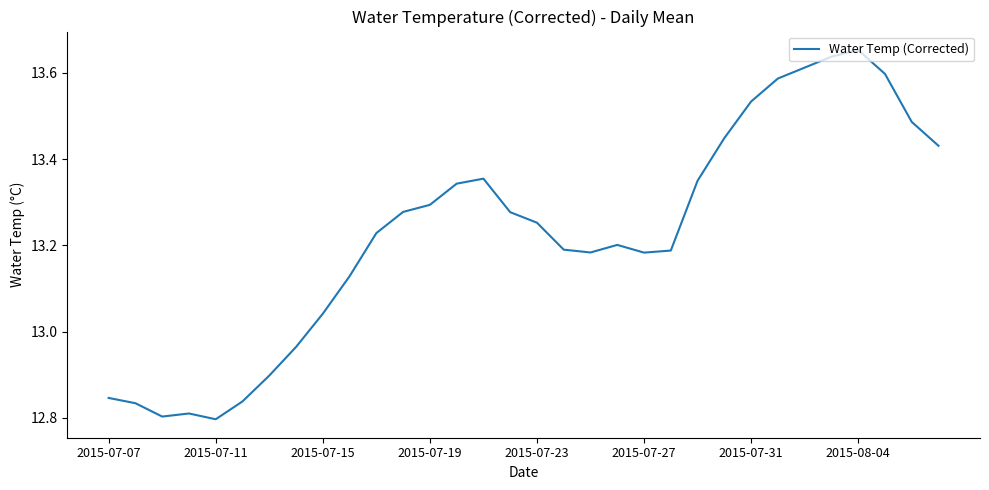

What is the sum of all values?

423.3